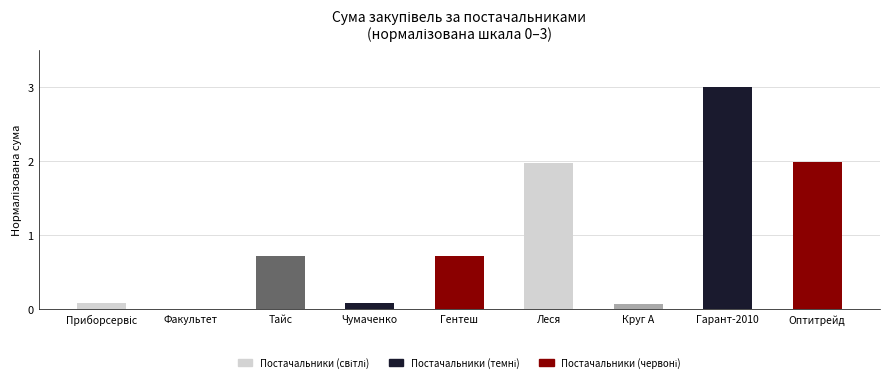

Which has a higher value, Факультет or Тайс?

Тайс